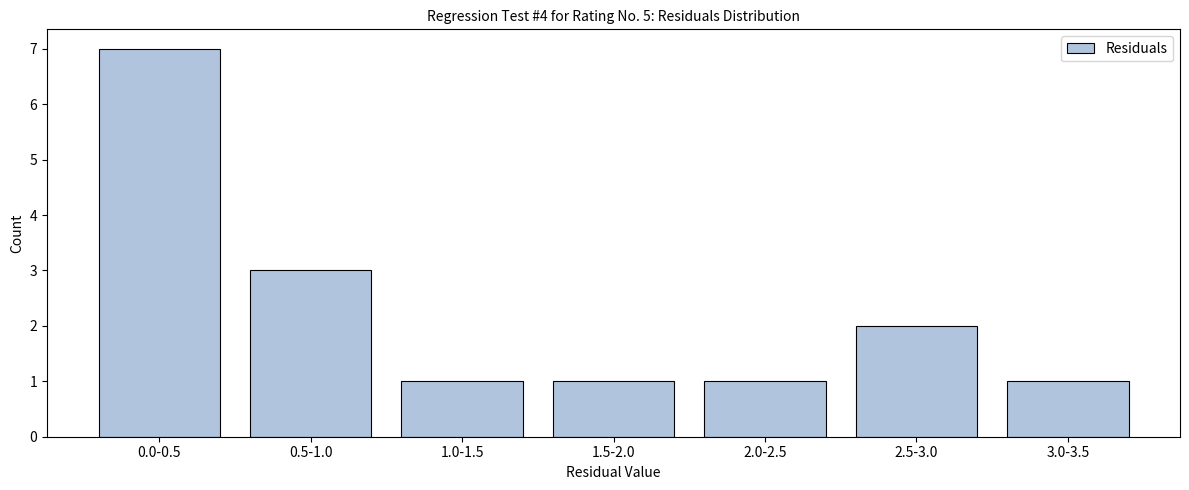

Reading left to right, extract all data points from this chart.

0.0-0.5=7	0.5-1.0=3	1.0-1.5=1	1.5-2.0=1	2.0-2.5=1	2.5-3.0=2	3.0-3.5=1